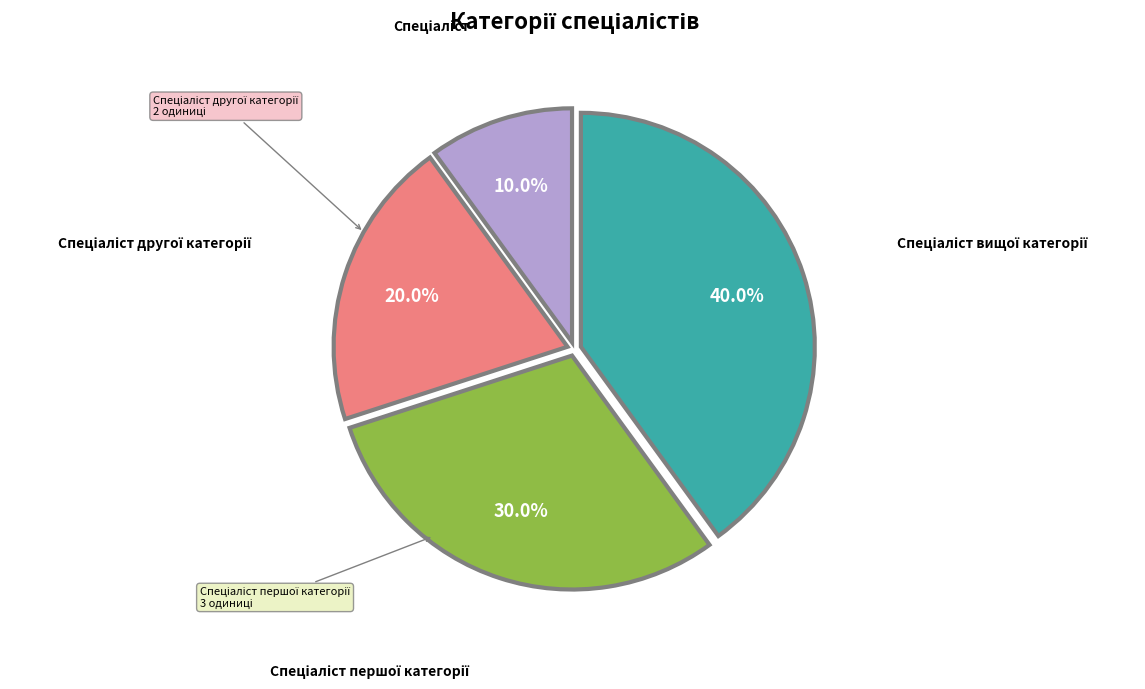

Count the number of slices in the pie.

4